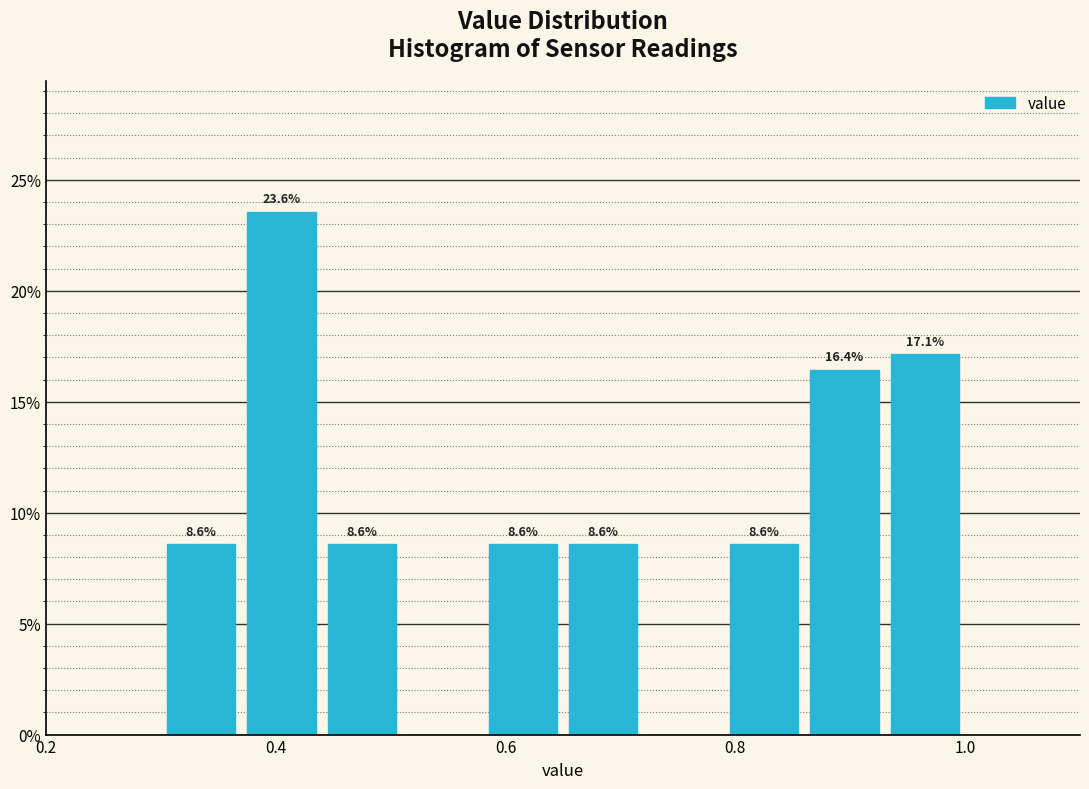

Read against the x-axis, roughly where is the centre of the tallest bar?

0.40